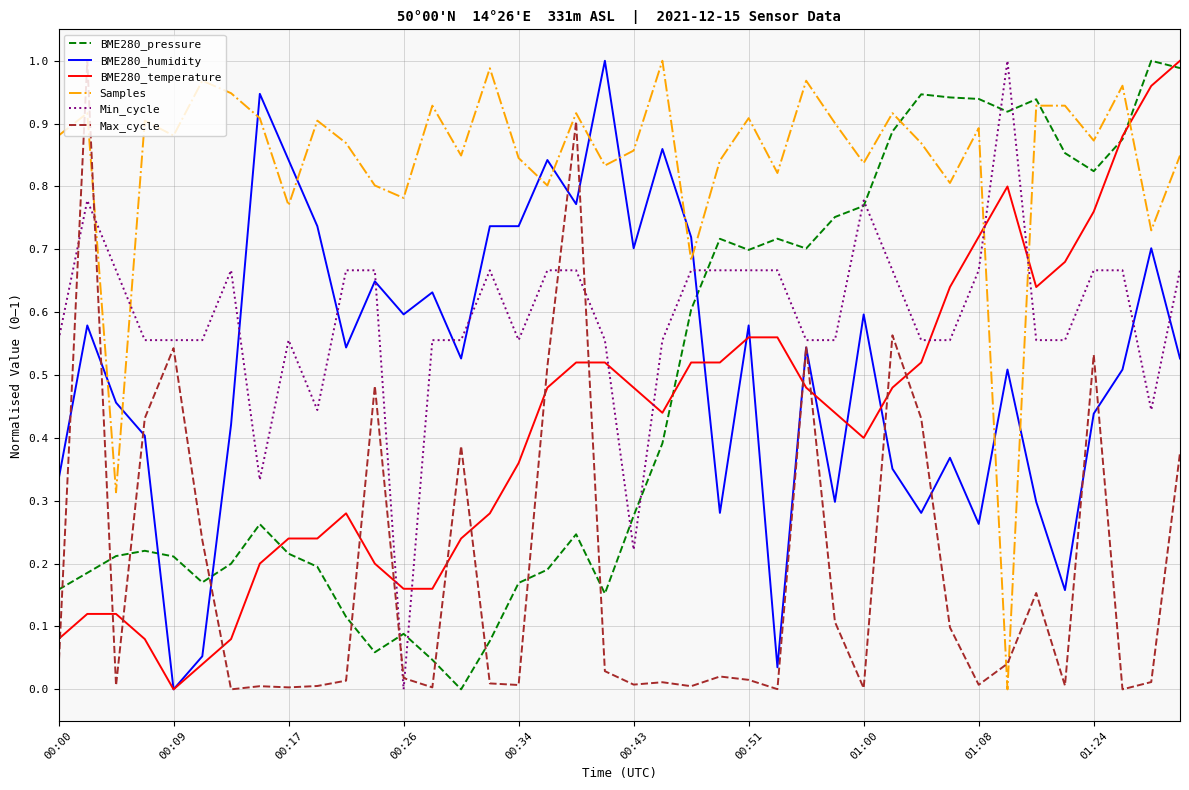

True or false: Max_cycle and BME280_humidity cross at least once.

True